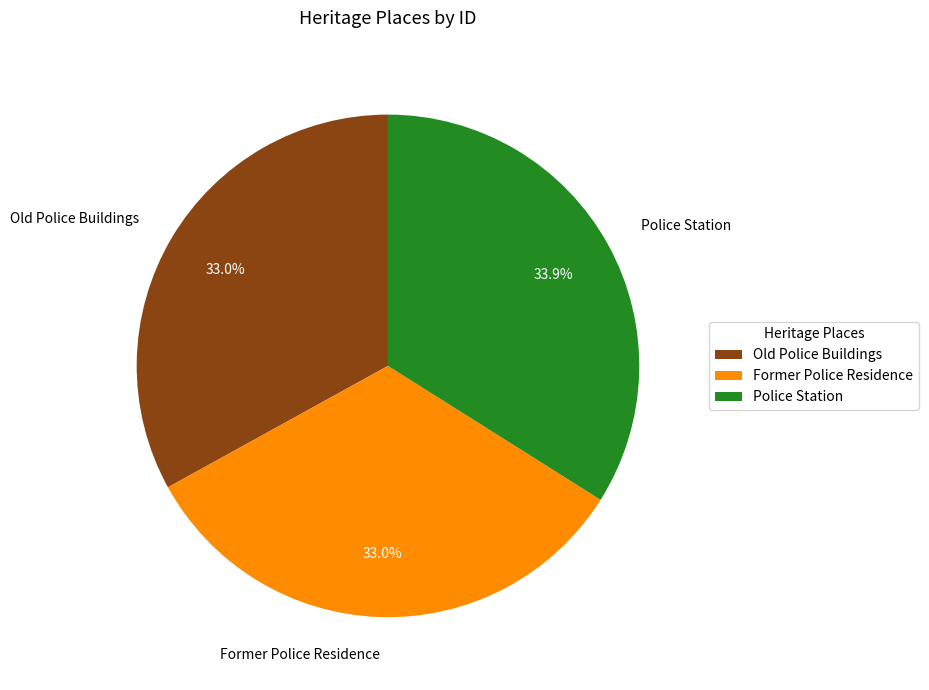

The Old Police Buildings slice represents 27% of the pie. True or false?

False